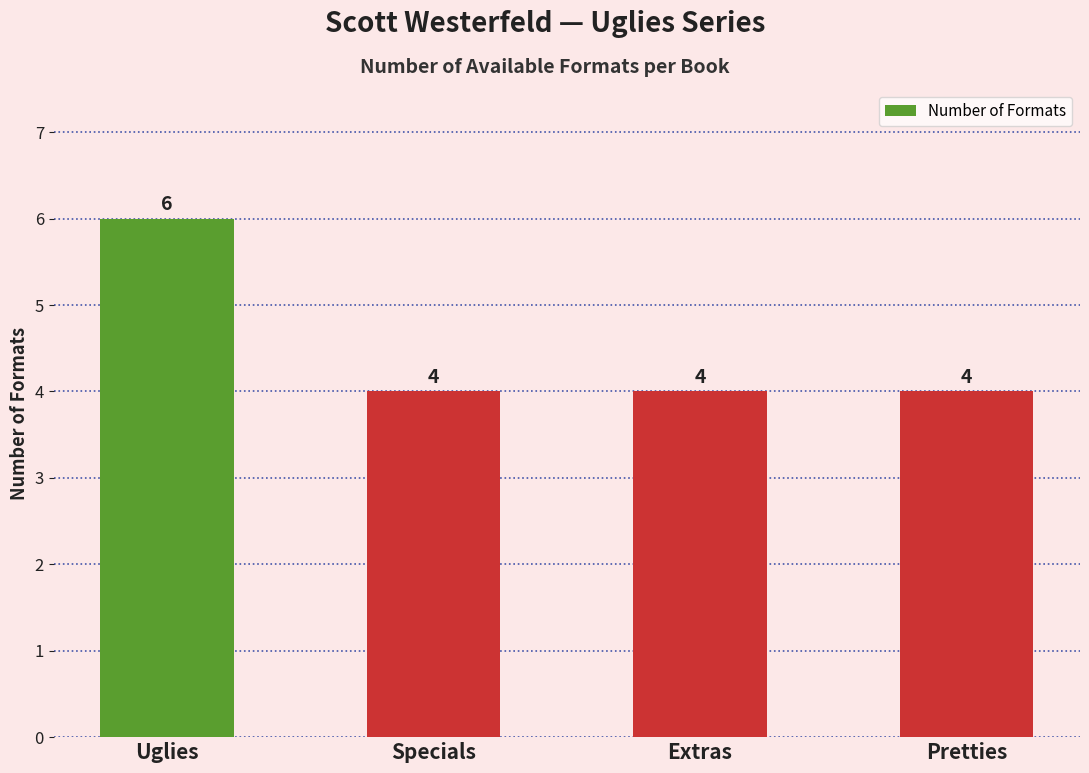

Reading right to left, what are all the values shown in this chart?

4	4	4	6